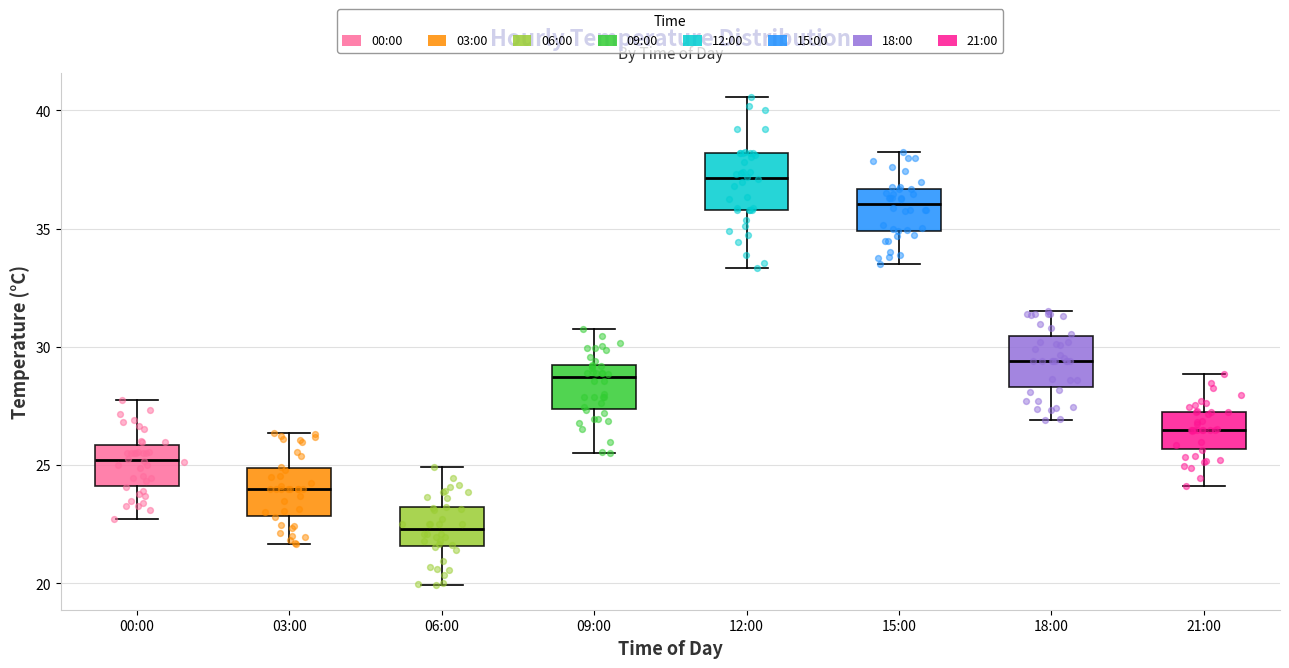

Reading left to right, transcribe this box plot: for each box, give where its median line is, the range the box spans, and where its two whiskers end, as read against the y-axis. The values are not printed on the chart, so give them approximately, as read against the axis.

00:00: median 25.0, box 24.0 to 26.0, whiskers 22.5 to 28.0
03:00: median 24.0, box 23.0 to 25.0, whiskers 21.5 to 26.5
06:00: median 22.5, box 21.5 to 23.0, whiskers 20.0 to 25.0
09:00: median 28.5, box 27.5 to 29.0, whiskers 25.5 to 31.0
12:00: median 37.0, box 36.0 to 38.0, whiskers 33.5 to 40.5
15:00: median 36.0, box 35.0 to 36.5, whiskers 33.5 to 38.0
18:00: median 29.5, box 28.5 to 30.5, whiskers 27.0 to 31.5
21:00: median 26.5, box 25.5 to 27.5, whiskers 24.0 to 29.0